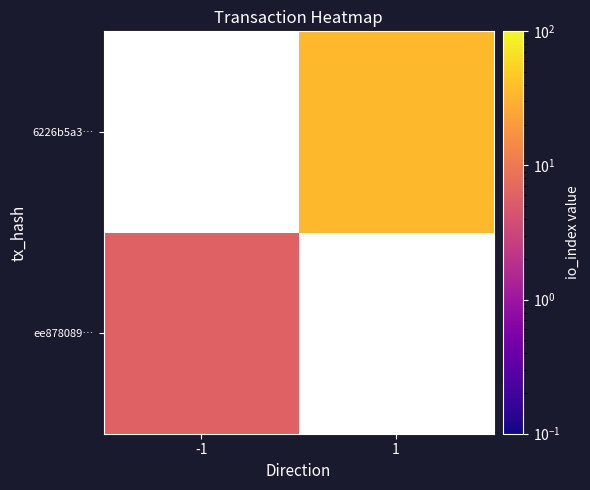

Which category has the lowest value in the ee878089… series?

-1